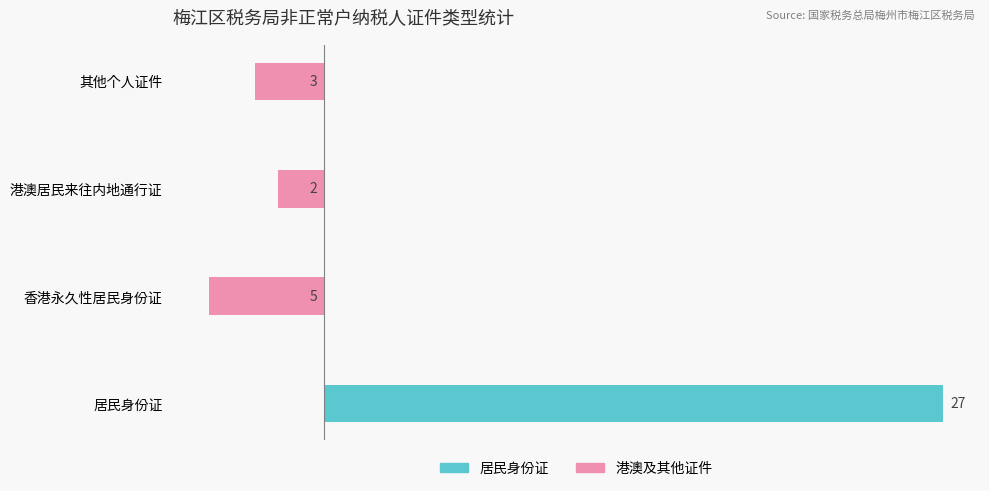

Which series has the widest spread of values?

居民身份证